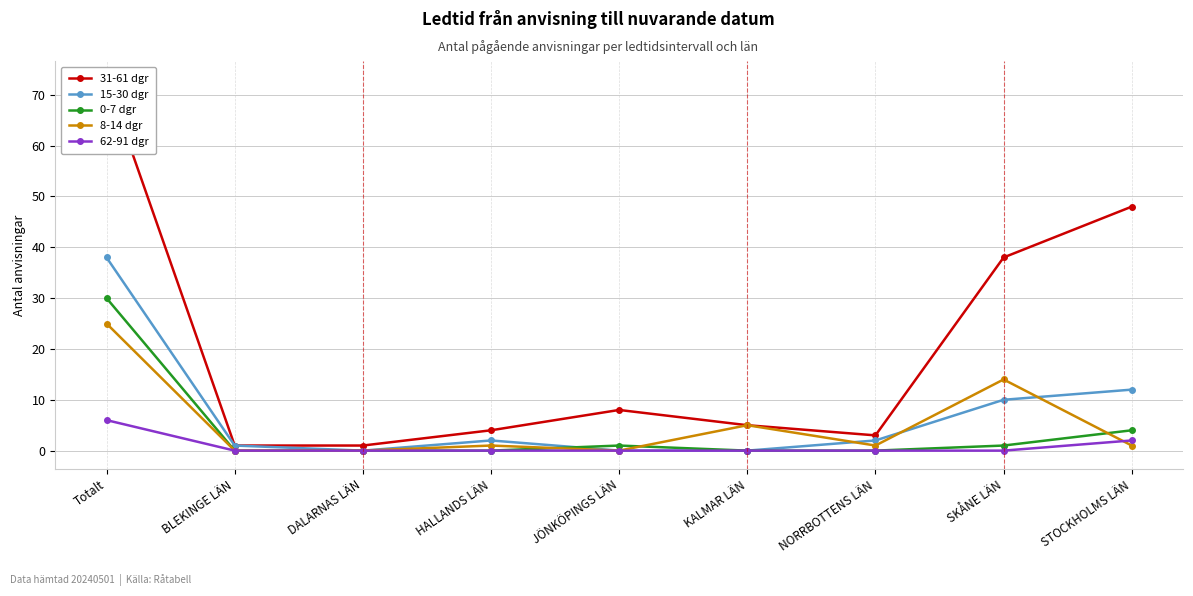

True or false: 31-61 dgr and 0-7 dgr intersect in this chart.

False